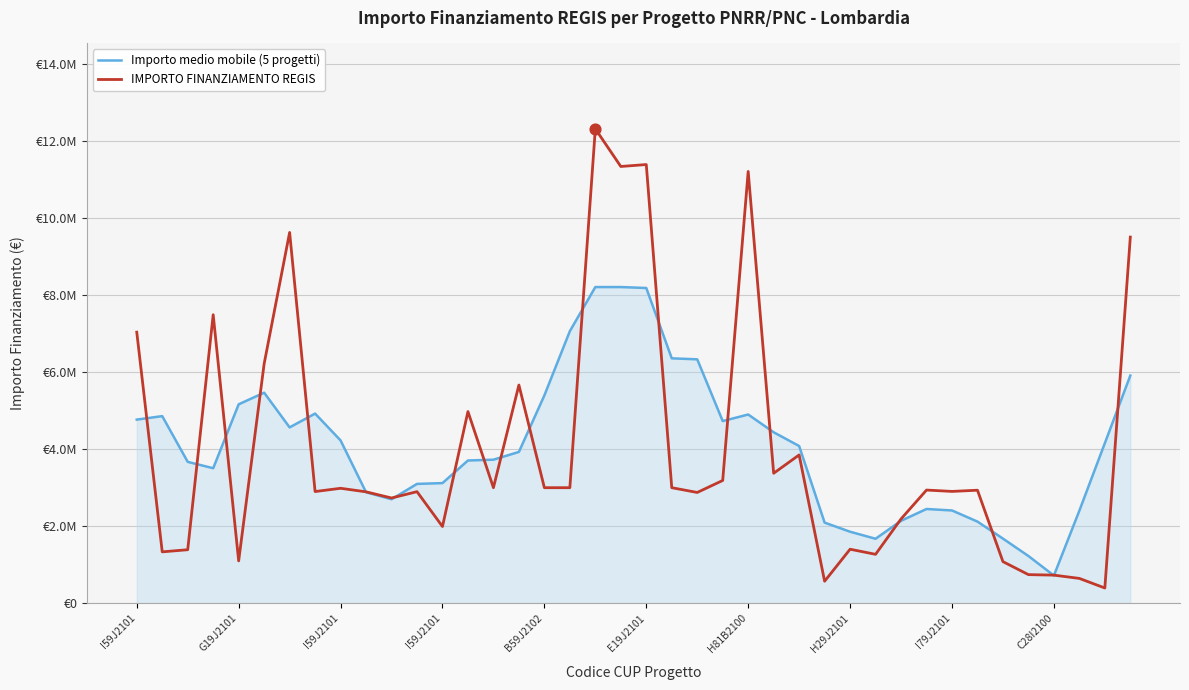

At how many categories does at least one series exceed 1255991?

38